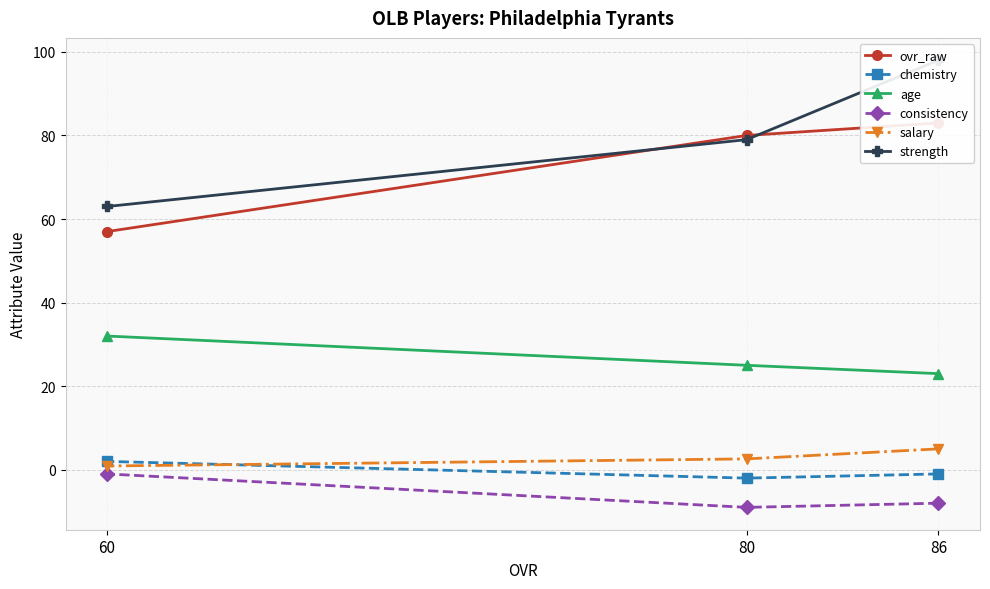

What is the average value of the strength series?

80.0